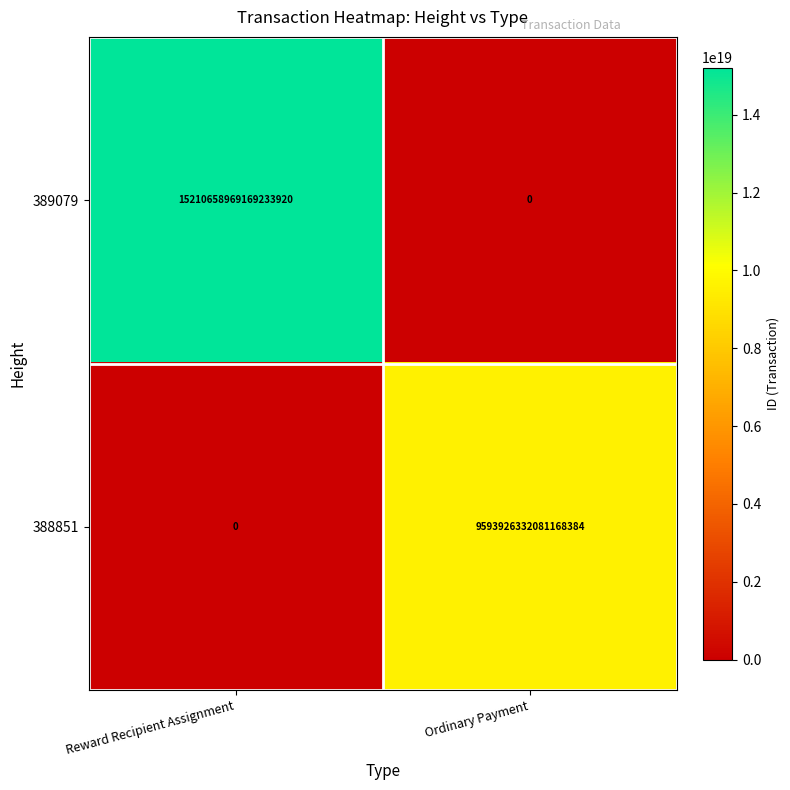

True or false: 388851 has a value of 0 at Reward Recipient Assignment.

True